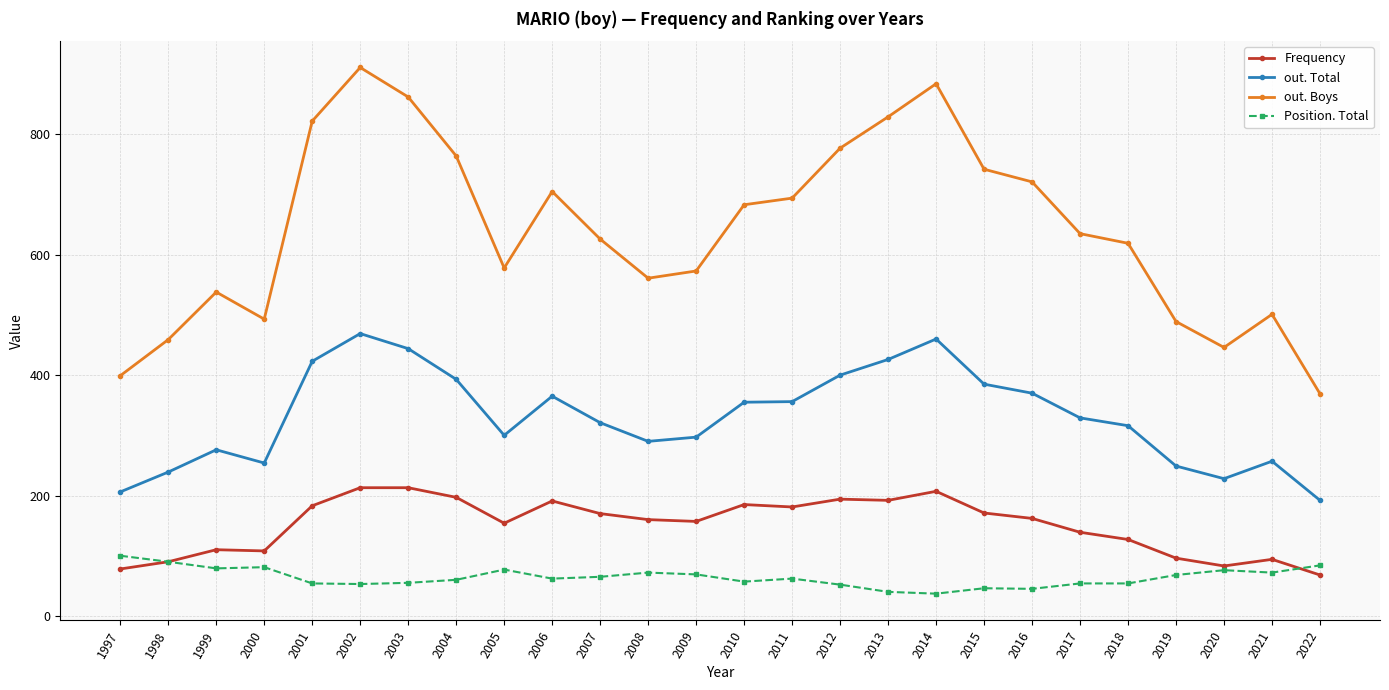

At 2013, list the series in order from smallest to largest.

Position. Total, Frequency, out. Total, out. Boys